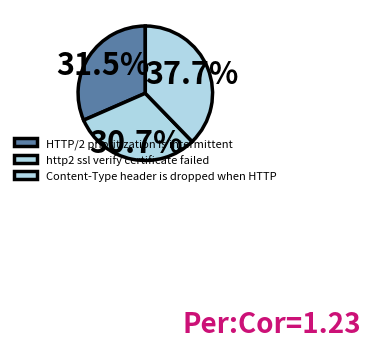

Combined, what portion of the pie is Content-Type header is dropped when HTTP and HTTP/2 prioritization is intermittent?

69.3%